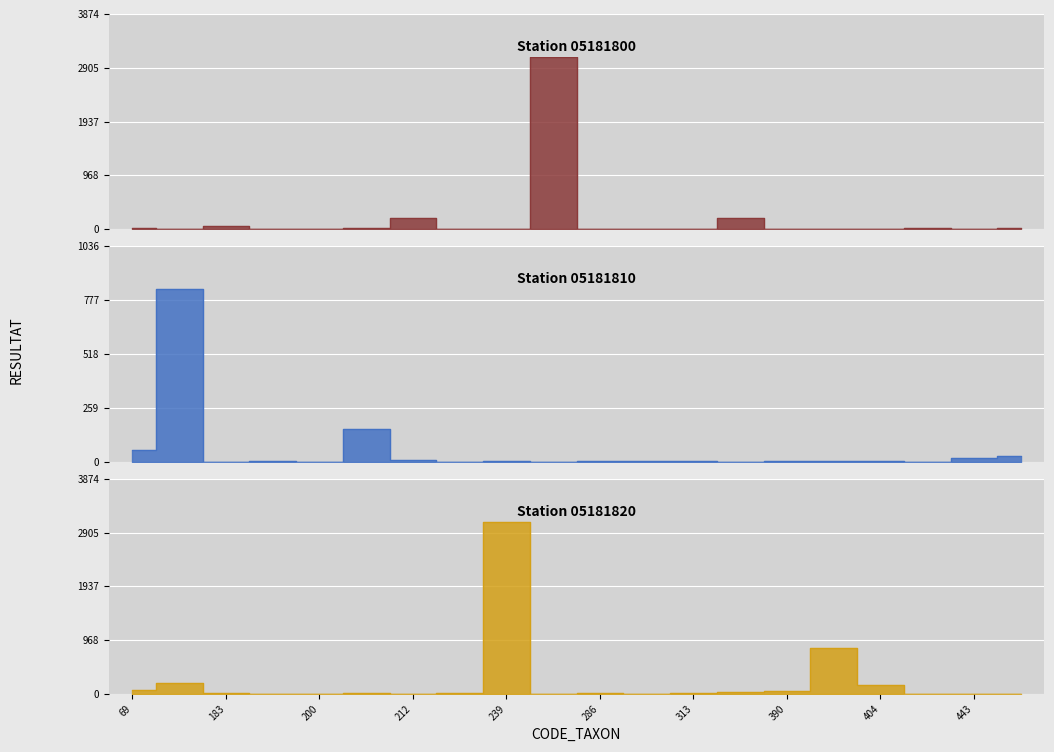

Reading left to right, list all the values displayed in this chart.

Station 05181800: 69=14	156=2	183=66	191=0	200=3	211=26	212=203	231=9	239=0	263=3099	286=0	311=1	313=0	364=200	390=0	394=11	404=4	421=15	443=0	451=27
Station 05181810: 69=57	156=829	183=0	191=3	200=0	211=155	212=6	231=0	239=1	263=0	286=4	311=1	313=4	364=0	390=1	394=5	404=1	421=0	443=15	451=27
Station 05181820: 69=66	156=203	183=14	191=2	200=3	211=26	212=0	231=9	239=3099	263=0	286=11	311=4	313=15	364=27	390=57	394=829	404=155	421=6	443=1	451=0